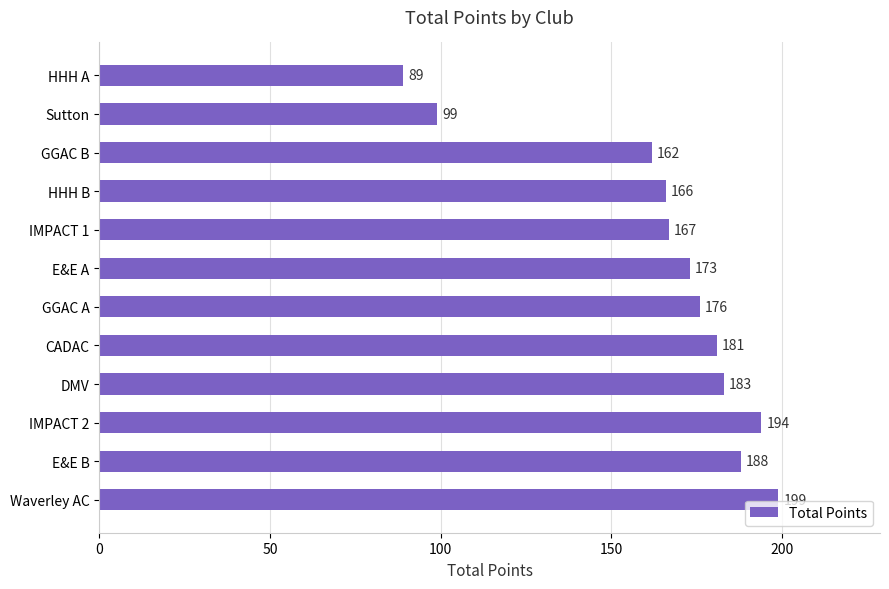

At which label is the value closest to 144?

GGAC B